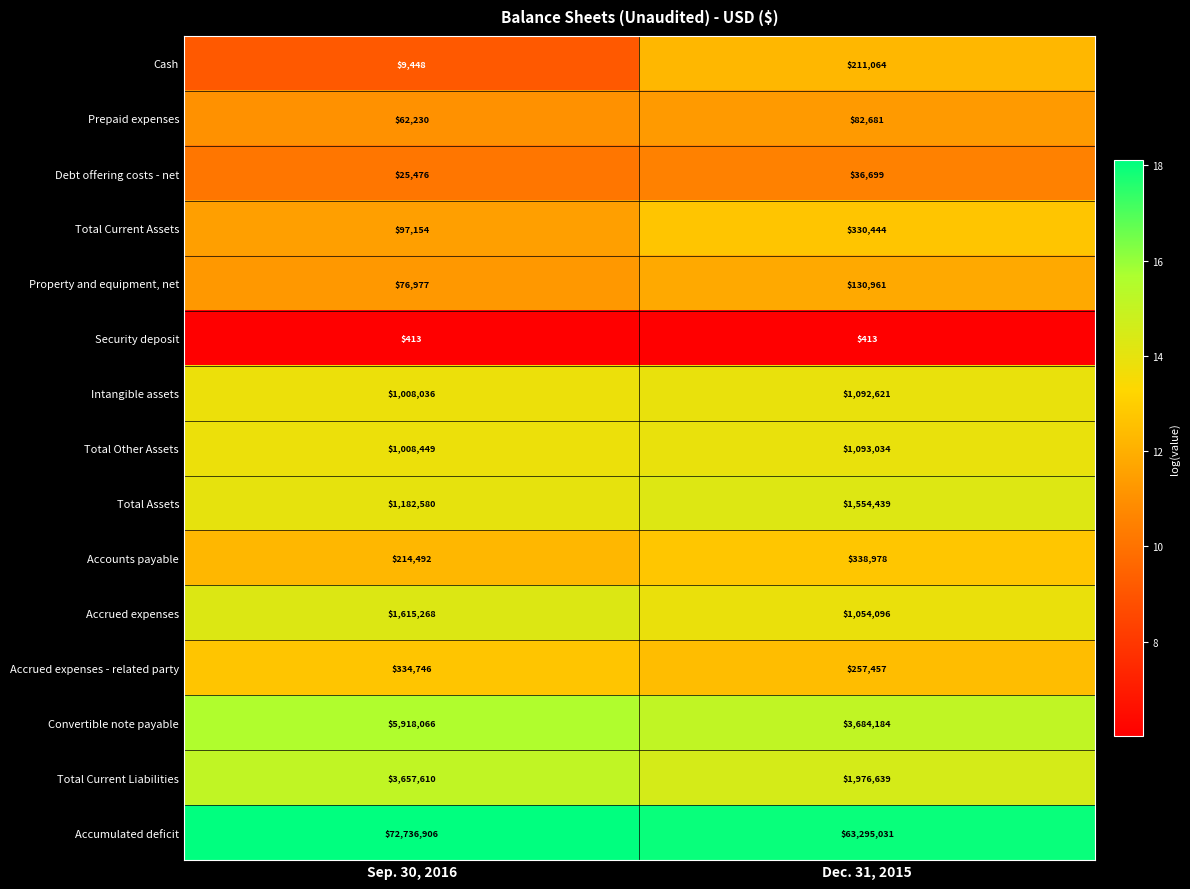

The Total Current Assets series shows 462589 at Dec. 31, 2015. True or false?

False